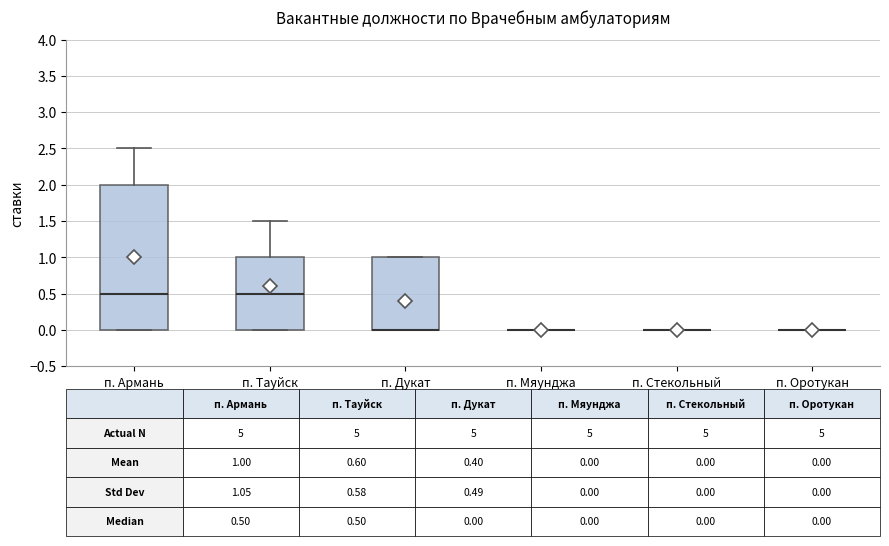

Which box is the tallest, from its lower edge to its upper edge?

п. Армань